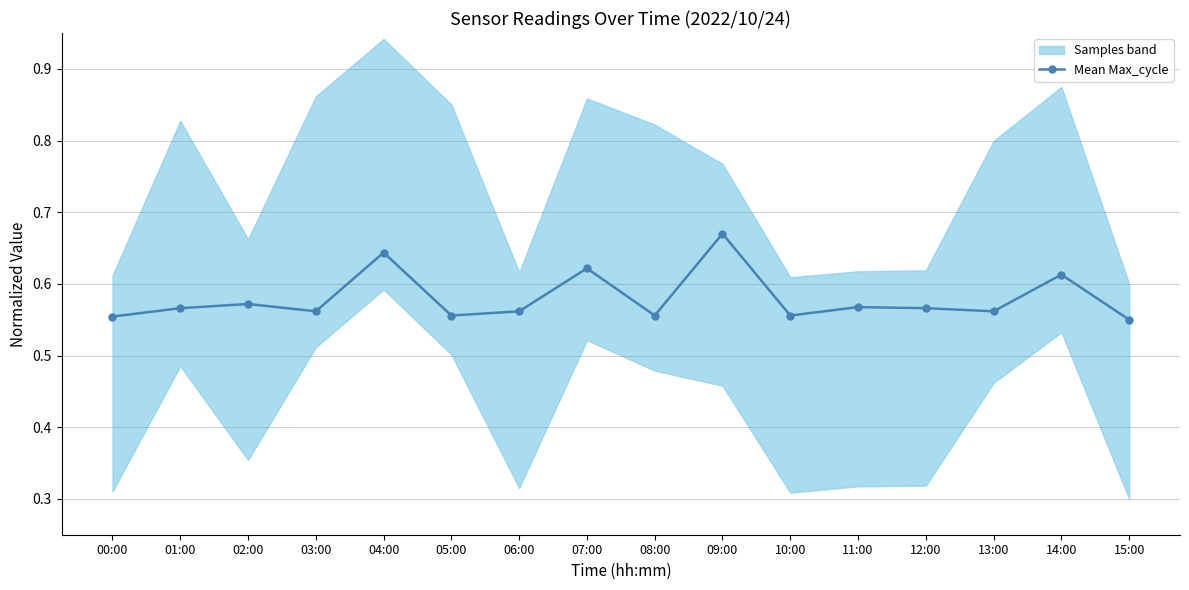

Which has a higher value, 06:00 or 07:00?

07:00